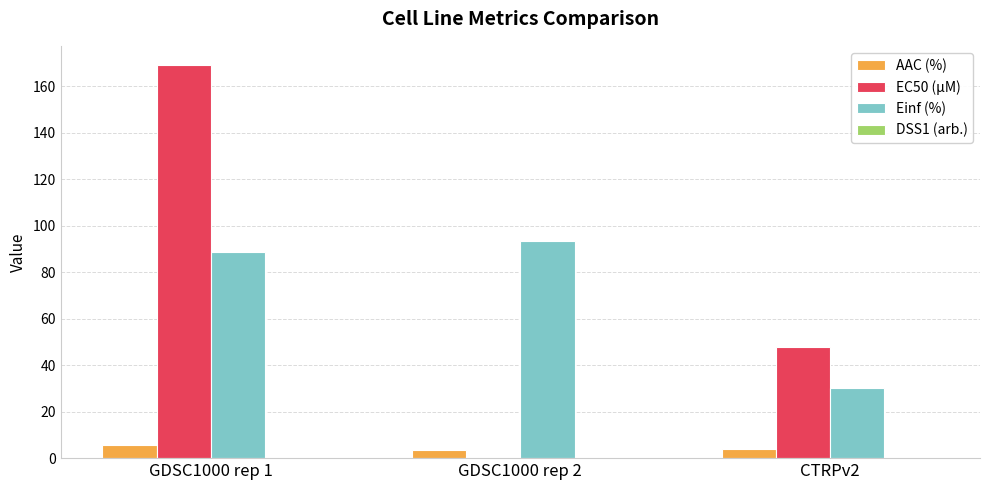

Which series changed the most between GDSC1000 rep 2 and CTRPv2?

Einf (%)